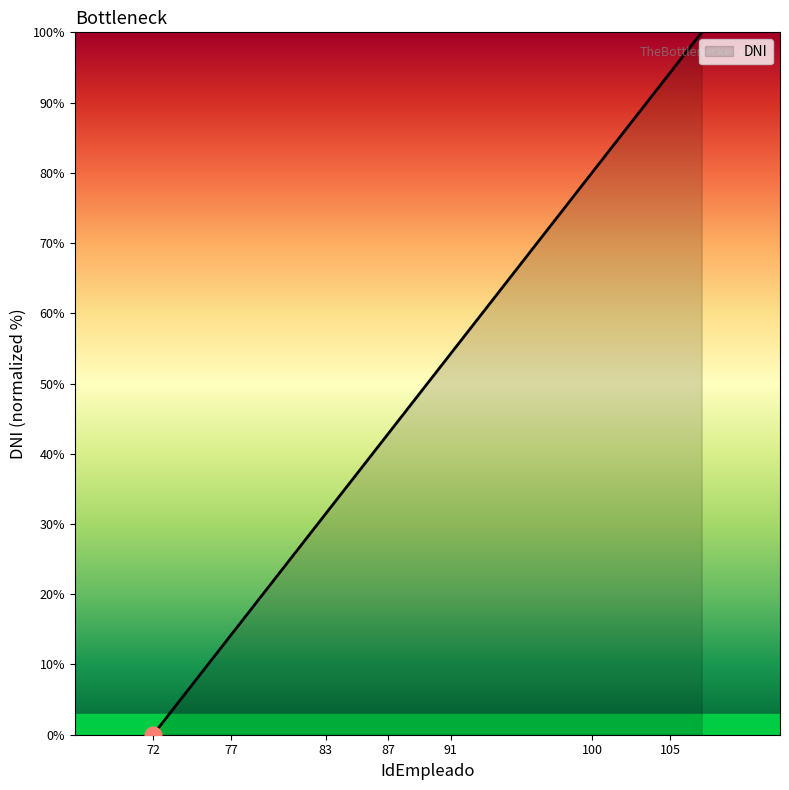

What is the greatest value displayed?

100.0